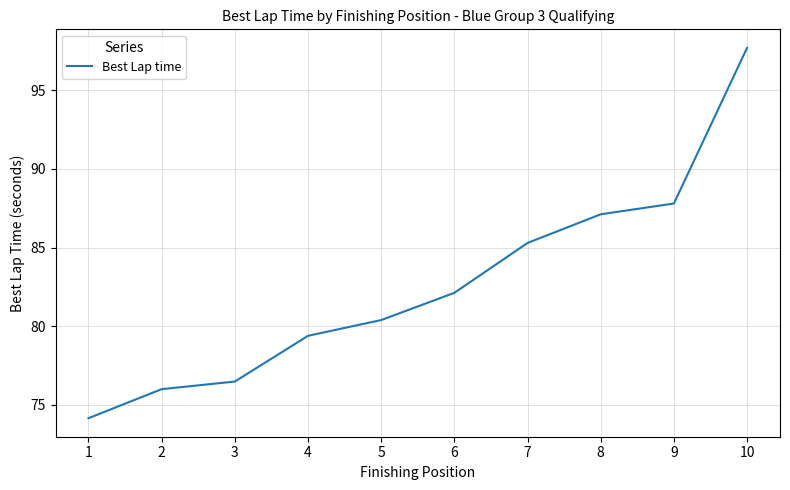

Is it true that the value at 3 is 76.5?

True